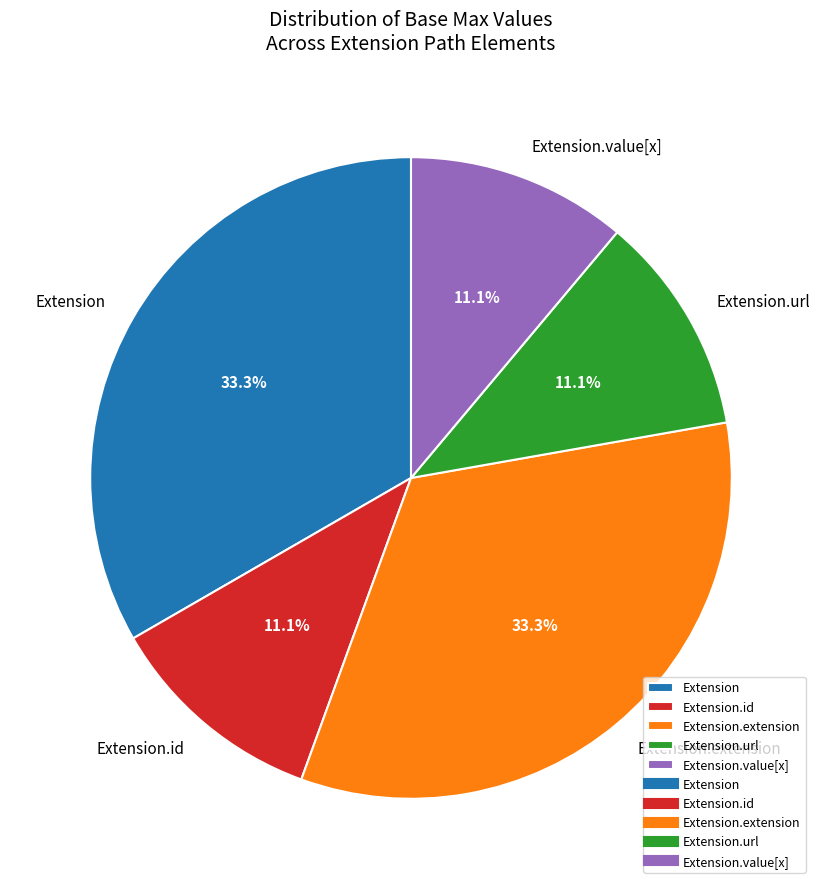

Count the number of slices in the pie.

5